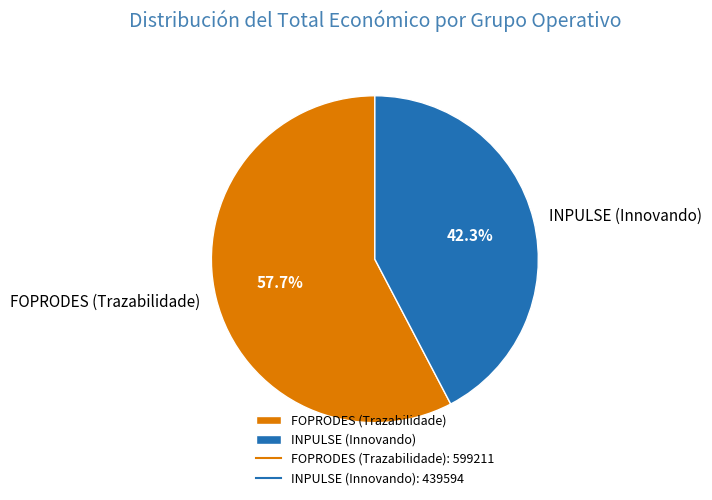

Does INPULSE (Innovando) account for over 50% of the chart?

No